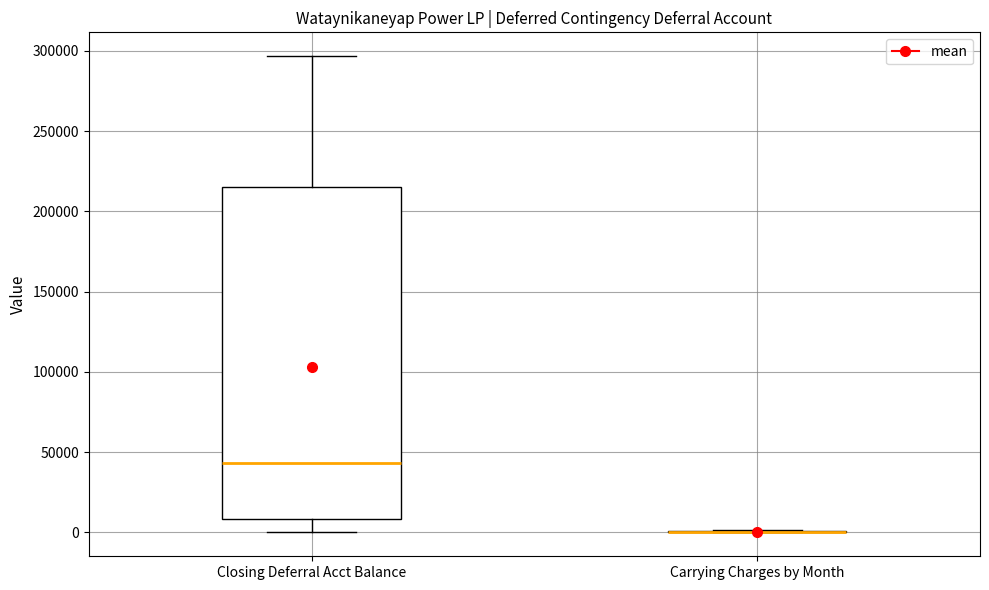

Which box is the tallest, from its lower edge to its upper edge?

Closing Deferral Acct Balance